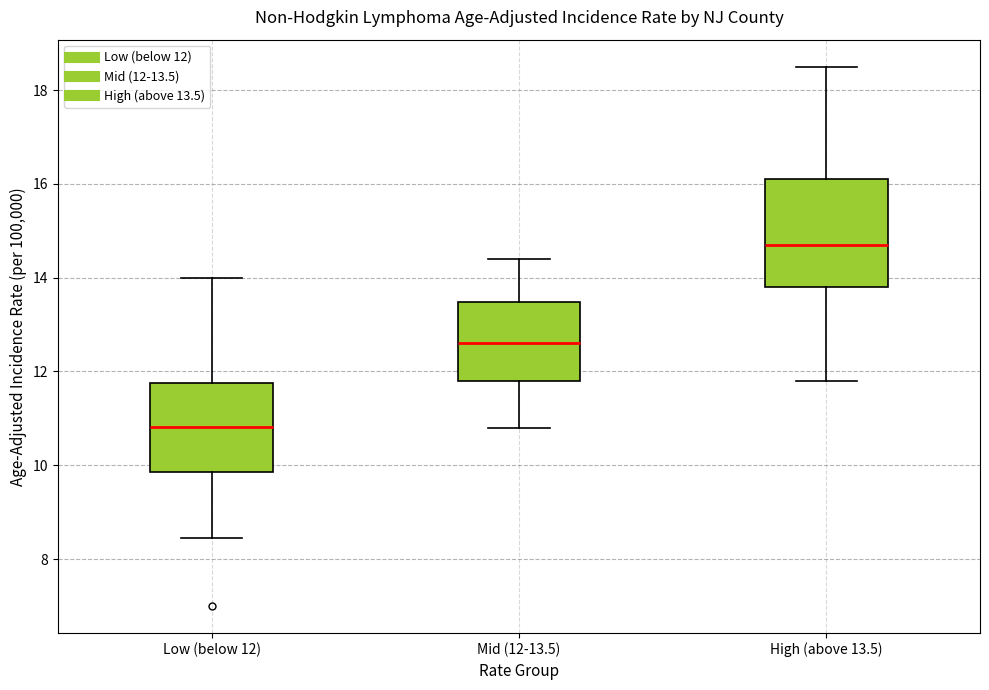

Reading left to right, transcribe this box plot: for each box, give where its median line is, the range the box spans, and where its two whiskers end, as read against the y-axis. The values are not printed on the chart, so give them approximately, as read against the axis.

Low (below 12): median 10.8, box 9.8 to 11.8, whiskers 8.4 to 14.0
Mid (12-13.5): median 12.6, box 11.8 to 13.4, whiskers 10.8 to 14.4
High (above 13.5): median 14.8, box 13.8 to 16.2, whiskers 11.8 to 18.6